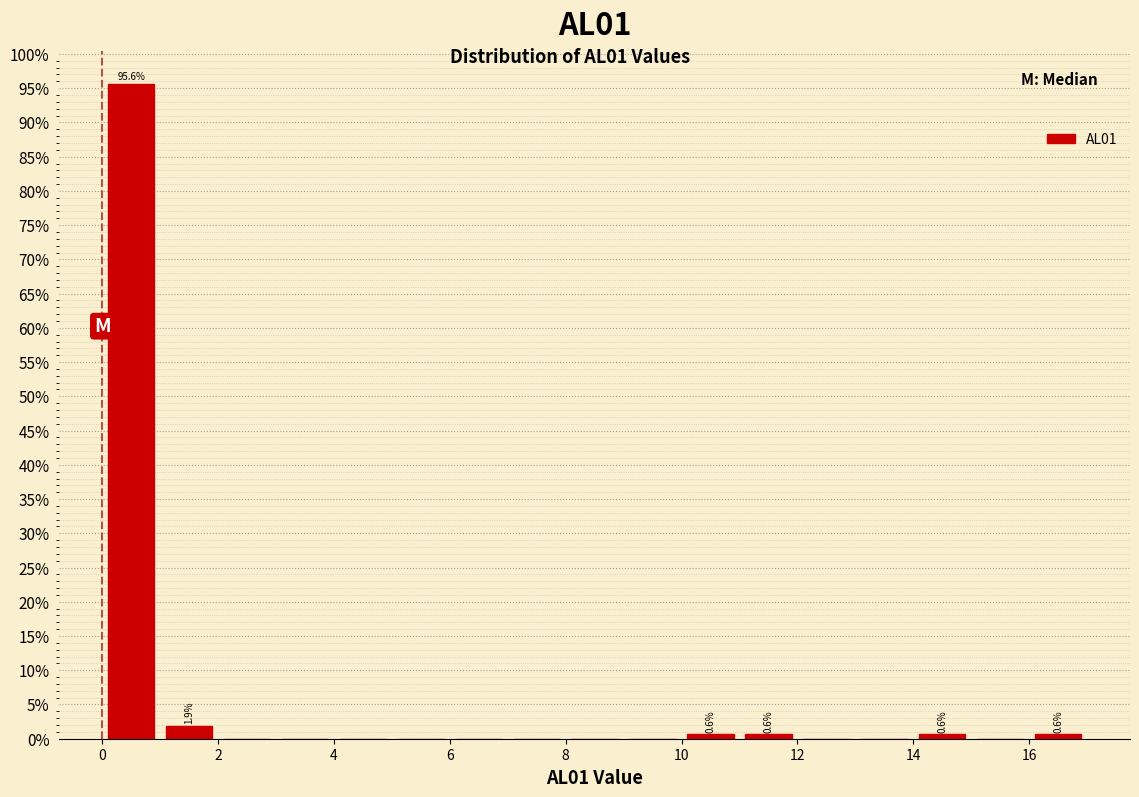

Over which range of the x-axis is the bar tallest?

0 to 1